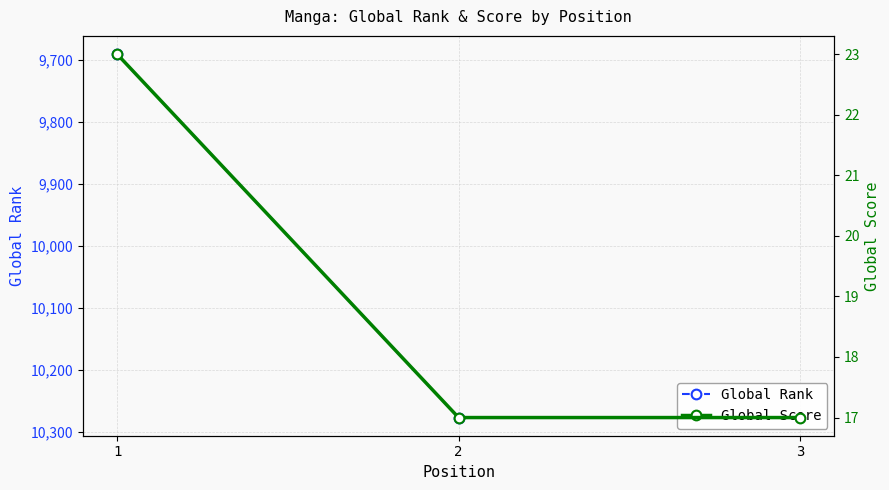

What are all the series names shown in the legend?

Global Rank, Global Score